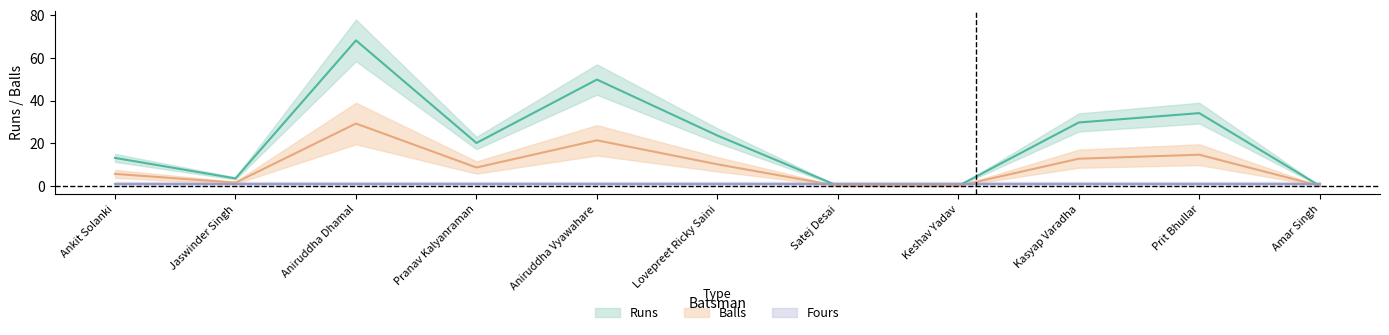

Does the chart have visible grid lines?

No